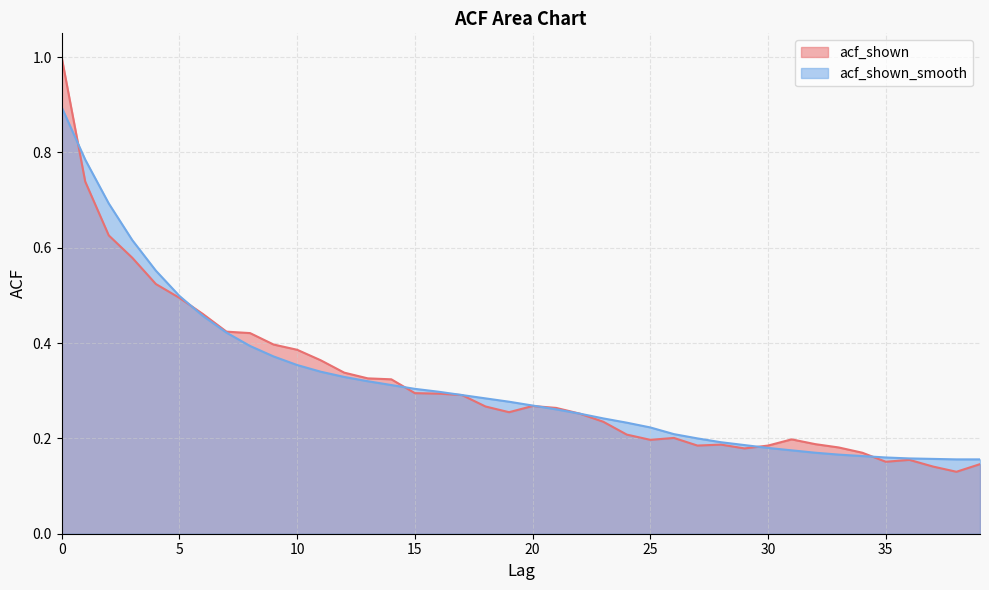

What is the difference between the maximum and minimum values in the acf_shown series?

0.9